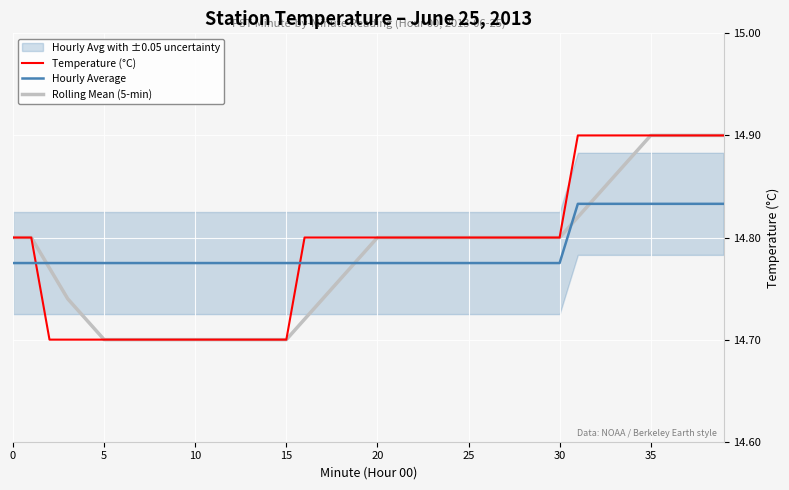

The value of Hourly Average at 5 is 6.3. True or false?

False